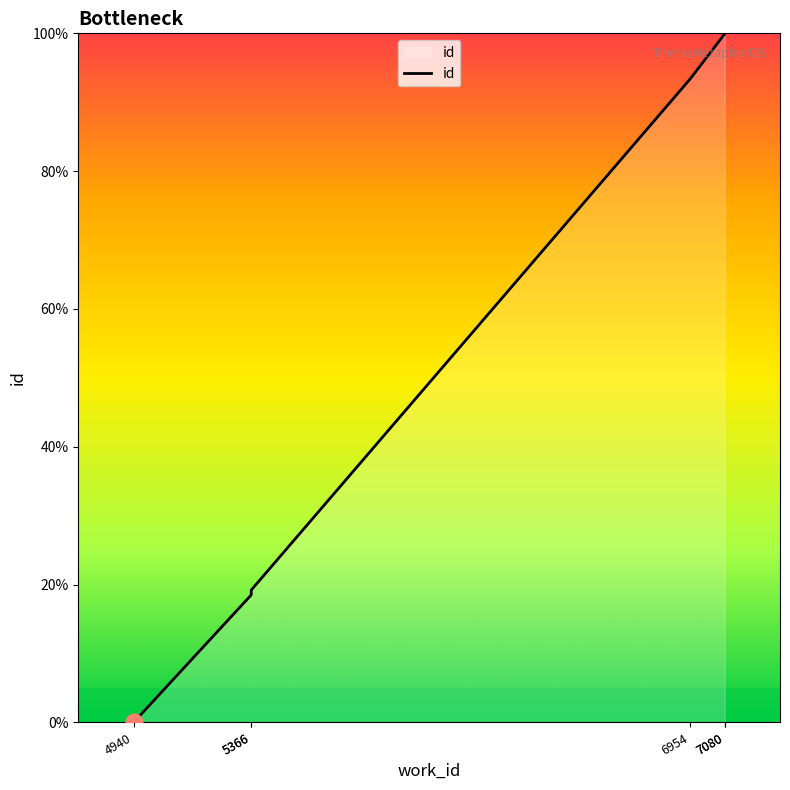

At which label does the data first exceed 93?

6954